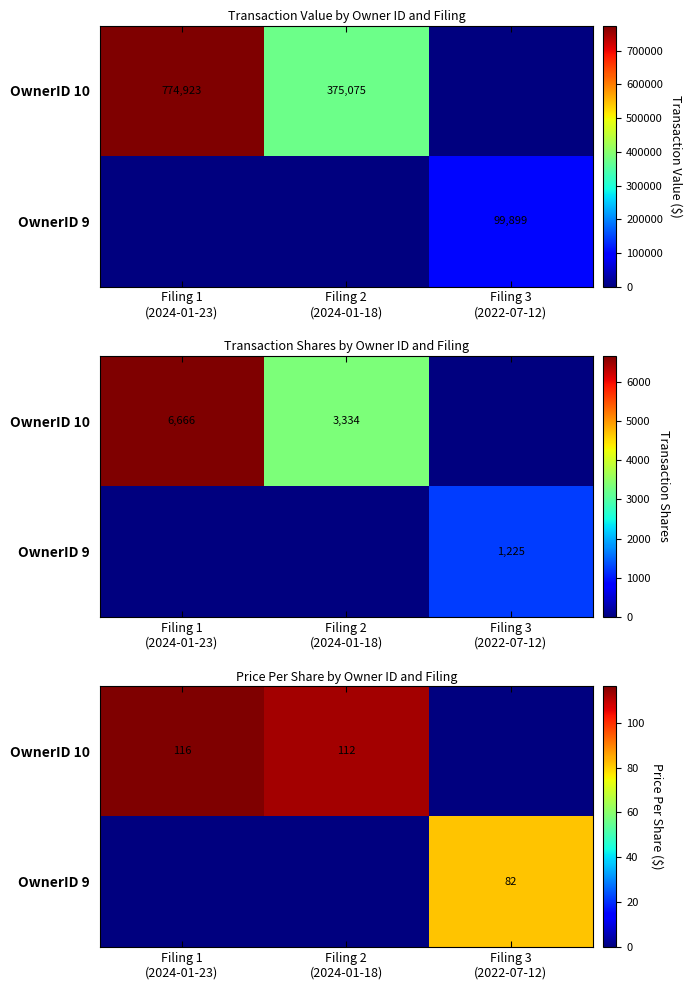

Which series changed the most between Filing 2 (2024-01-18) and Filing 3 (2022-07-12)?

OwnerID 10